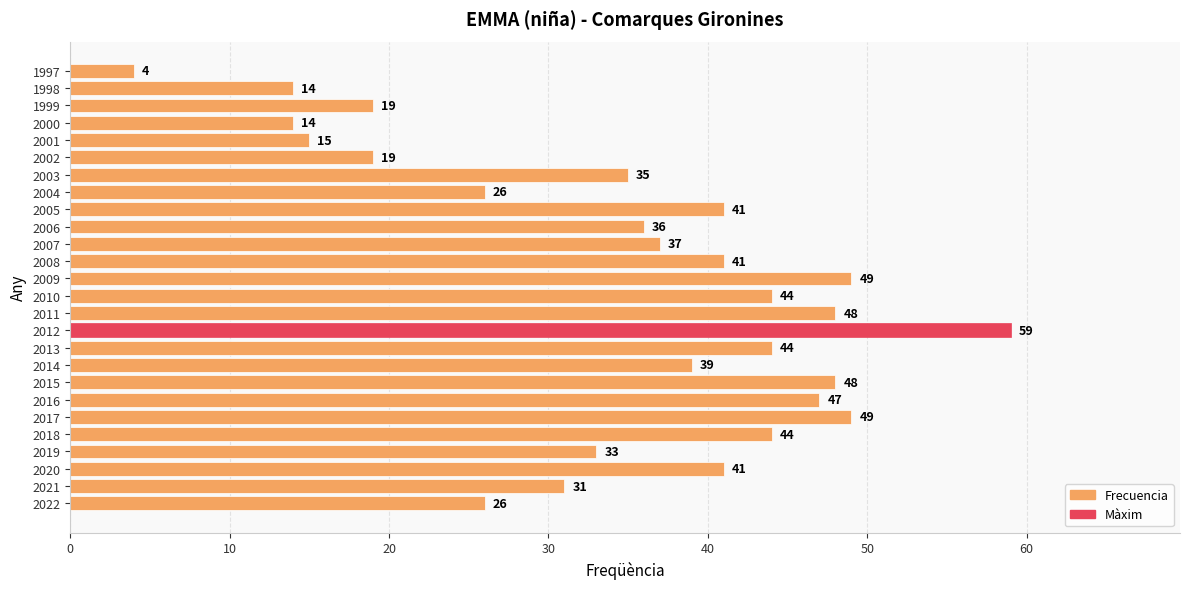

What is the change in value from 2007 to 2000?

-23